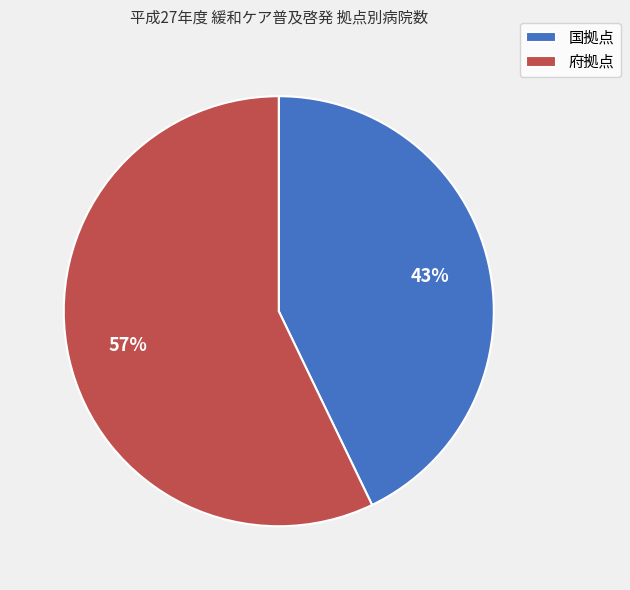

Which has a higher value, 府拠点 or 国拠点?

府拠点